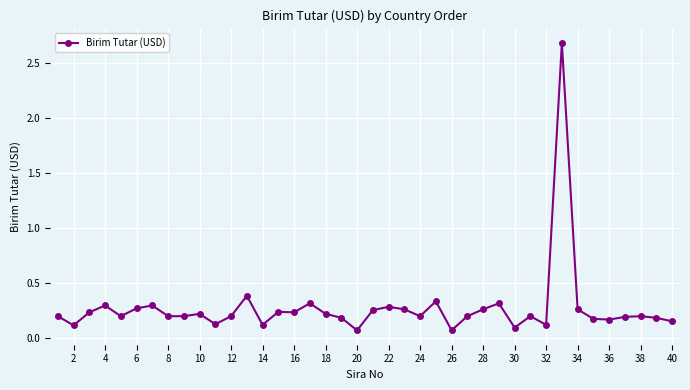

What is the maximum value shown in the chart?

2.7